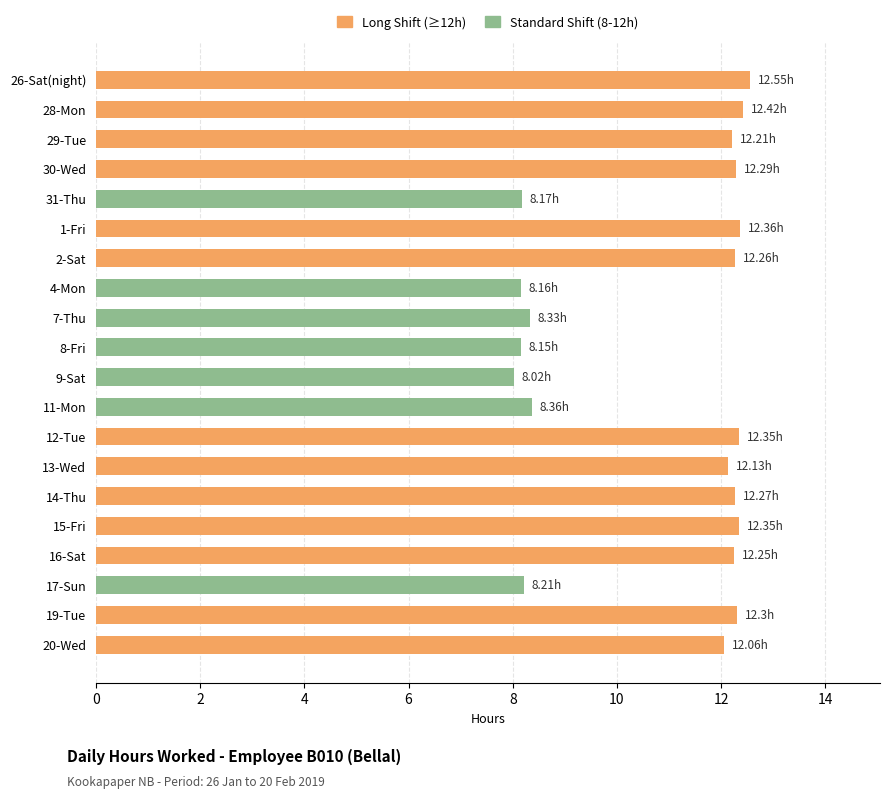

Which label corresponds to the smallest value in the chart?

9-Sat